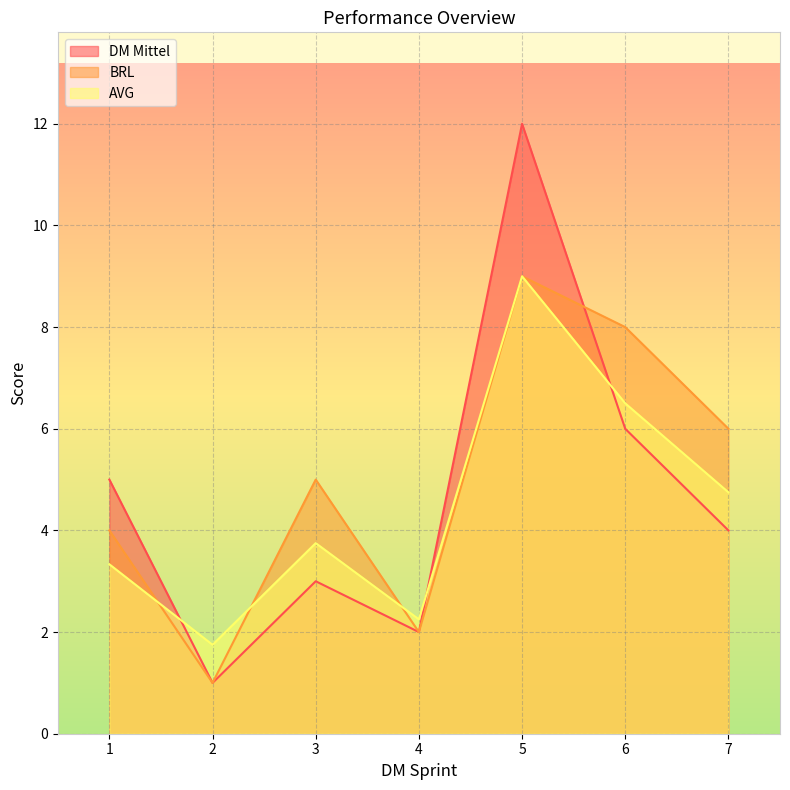

In DM Mittel, how many points are higher than both neighbors (excluding endpoints)?

2